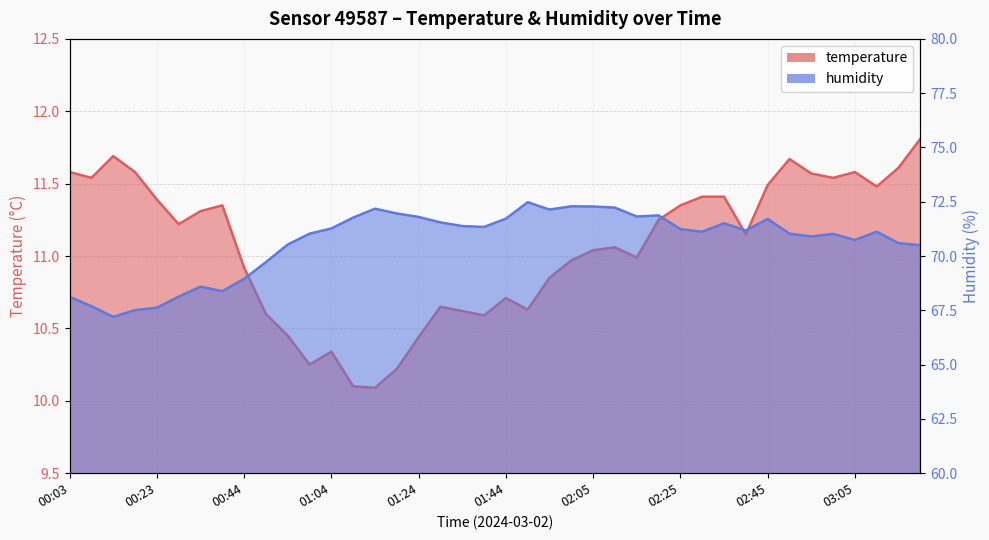

True or false: temperature and humidity intersect in this chart.

False